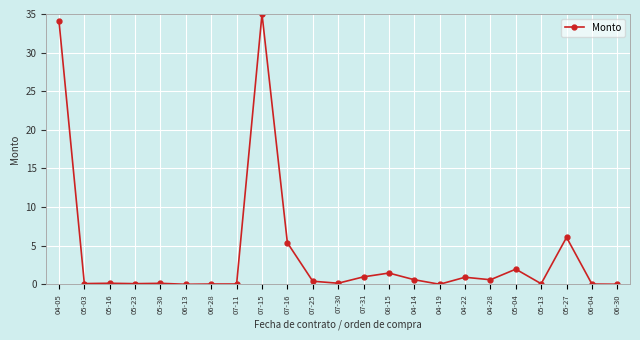

Which label corresponds to the largest value in the chart?

07-15